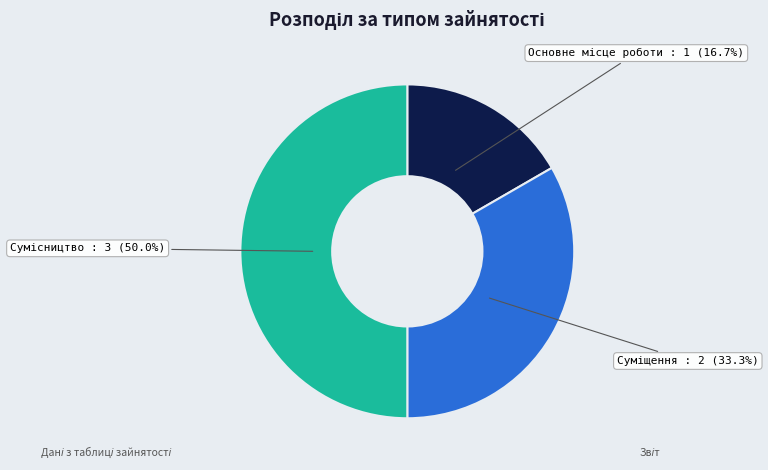

To the nearest percent, what percentage of the pie is Суміщення?

33%